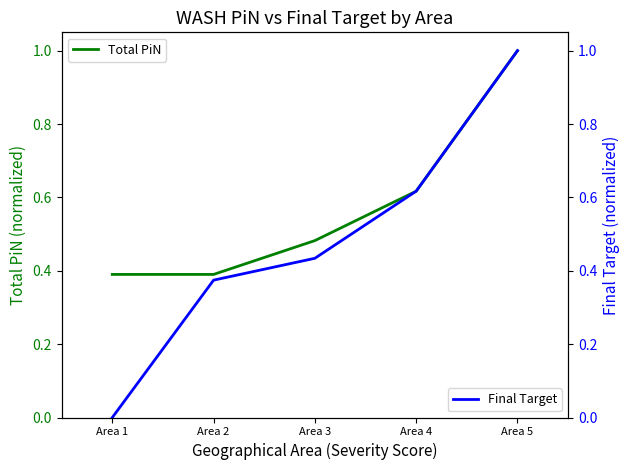

Reading left to right, transcribe all the data shown in this chart.

Total PiN: Area 1=0.4	Area 2=0.4	Area 3=0.5	Area 4=0.6	Area 5=1.0
Final Target: Area 1=0.0	Area 2=0.4	Area 3=0.4	Area 4=0.6	Area 5=1.0